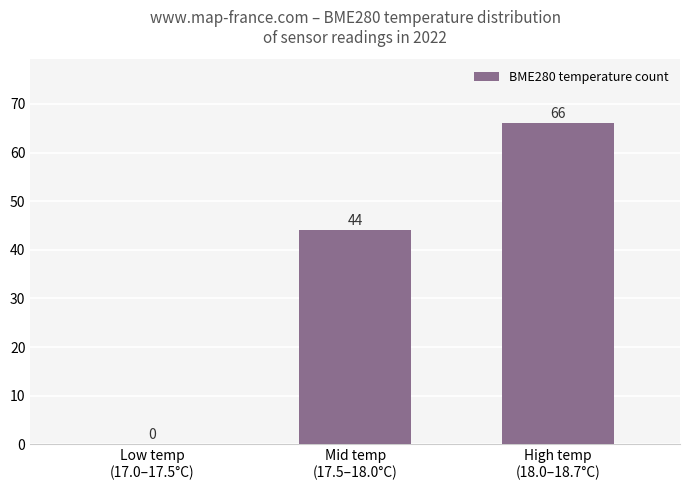

What is the sum of all values?

110